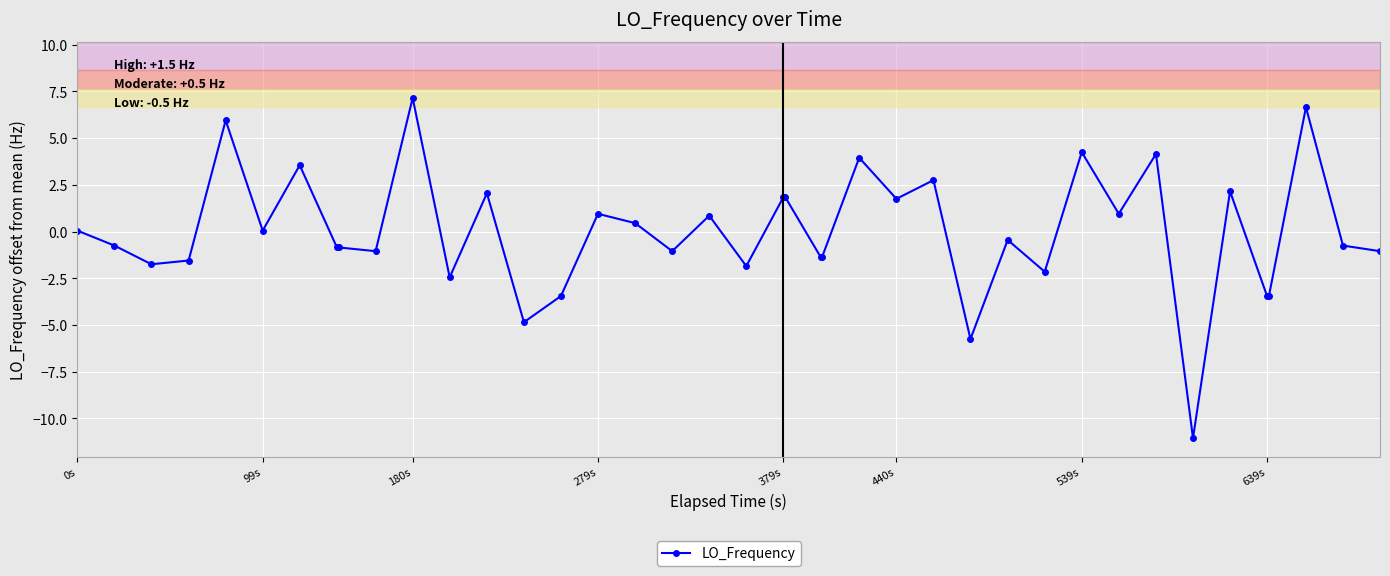

How many categories are shown in the chart?

40